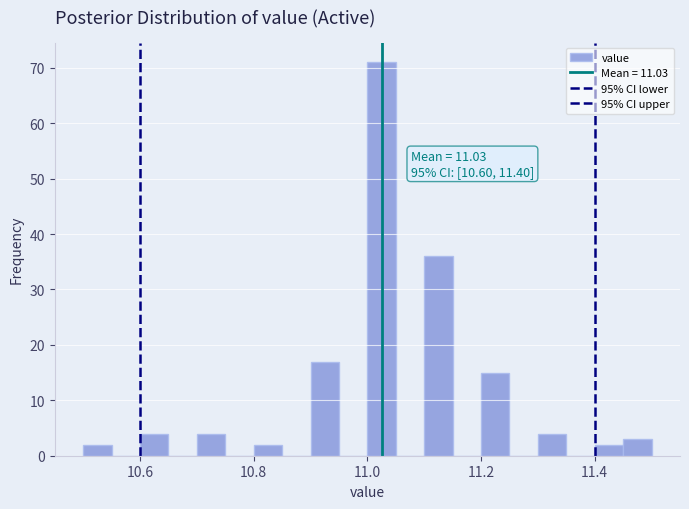

Read against the x-axis, roughly where is the centre of the tallest bar?

11.02